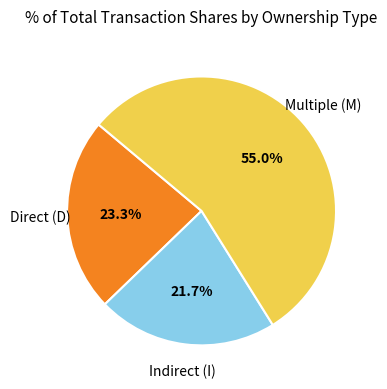

Is there any slice that represents more than half of the pie?

Yes